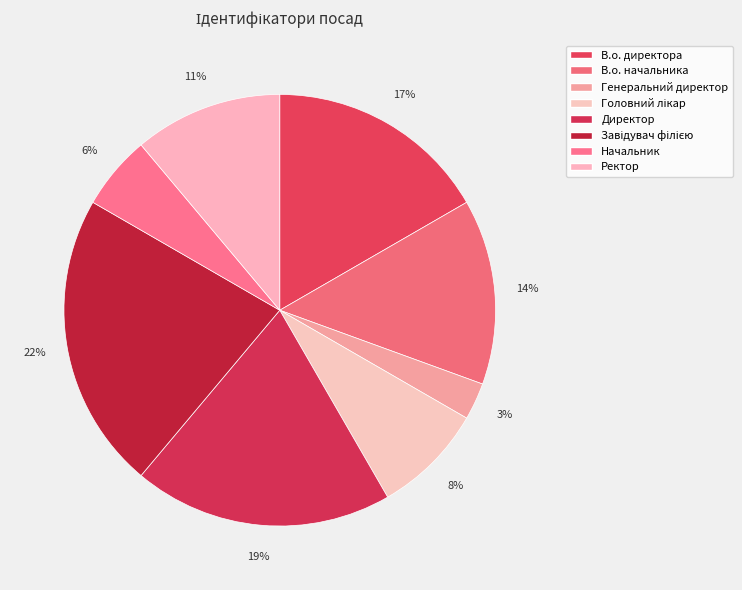

To the nearest percent, what is the average slice percentage?

12%